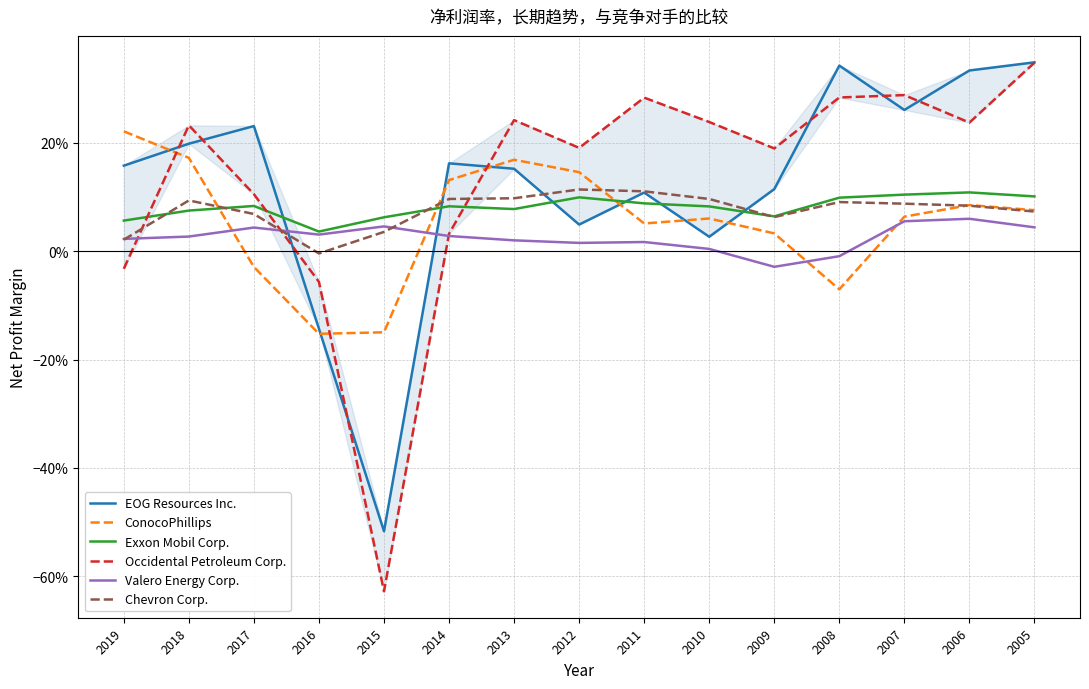

What is the difference between the highest and lowest values at 2017?

0.3